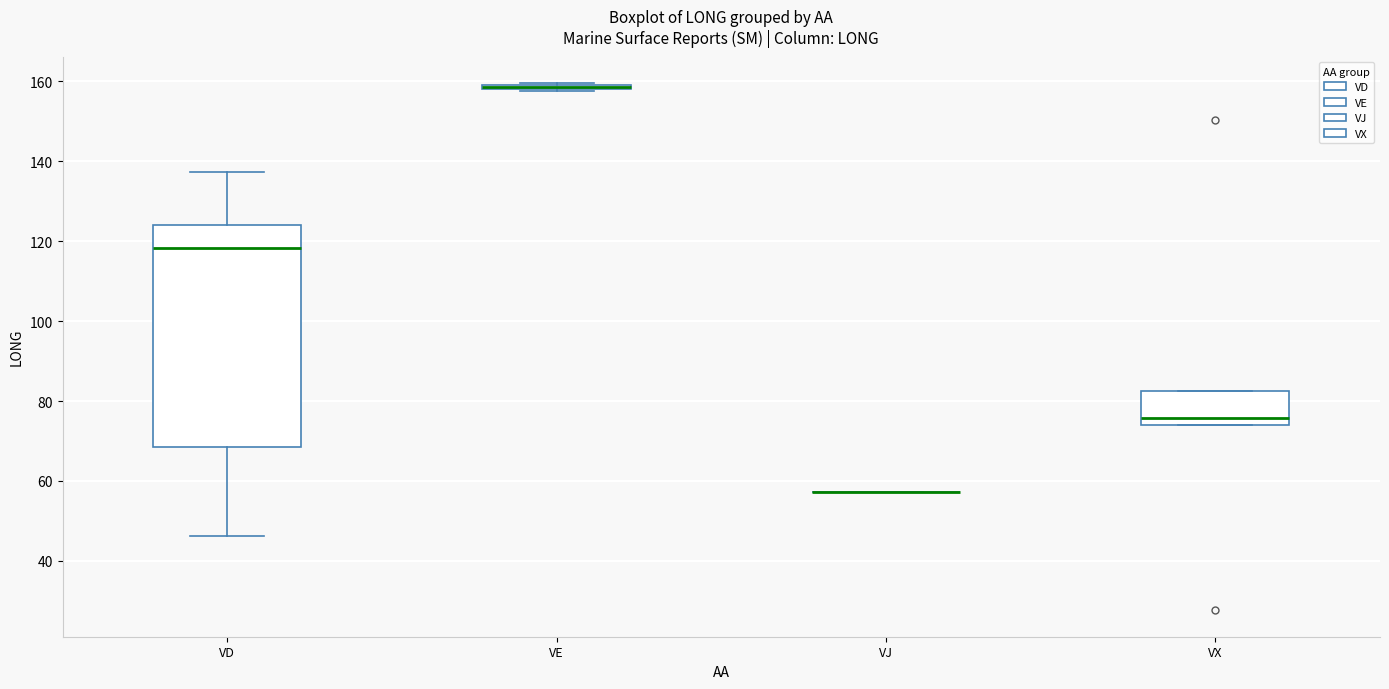

Comparing the boxes themselves (not the whiskers), which one is the tallest?

VD